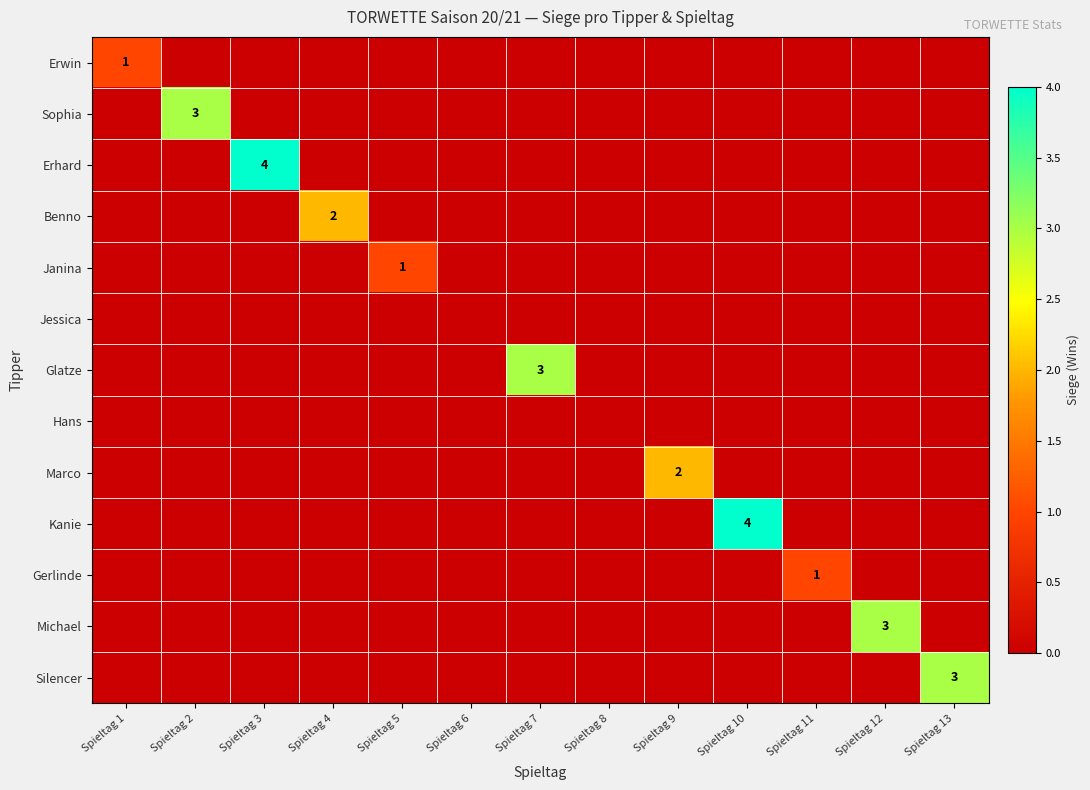

What is the greatest value displayed?

4